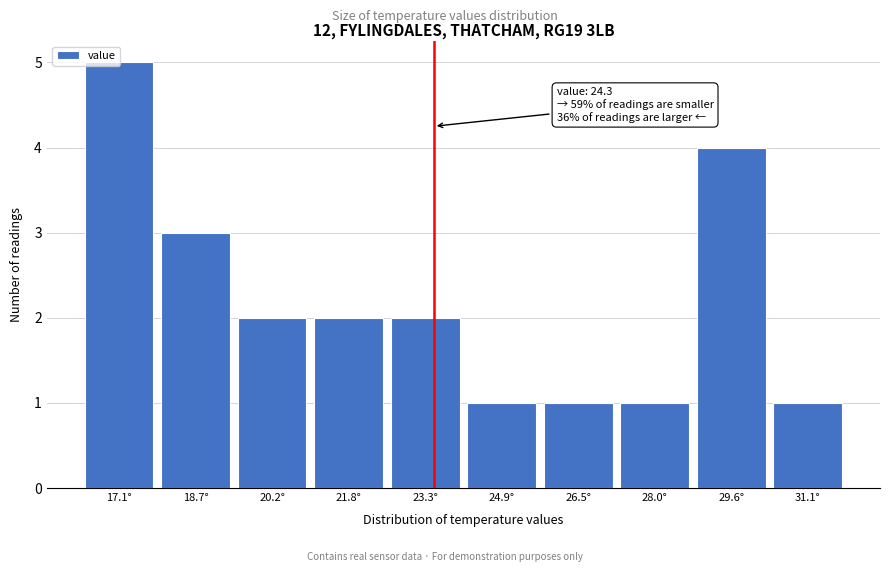

What is the ratio of the value at 20.2° to the value at 18.7°?

0.7